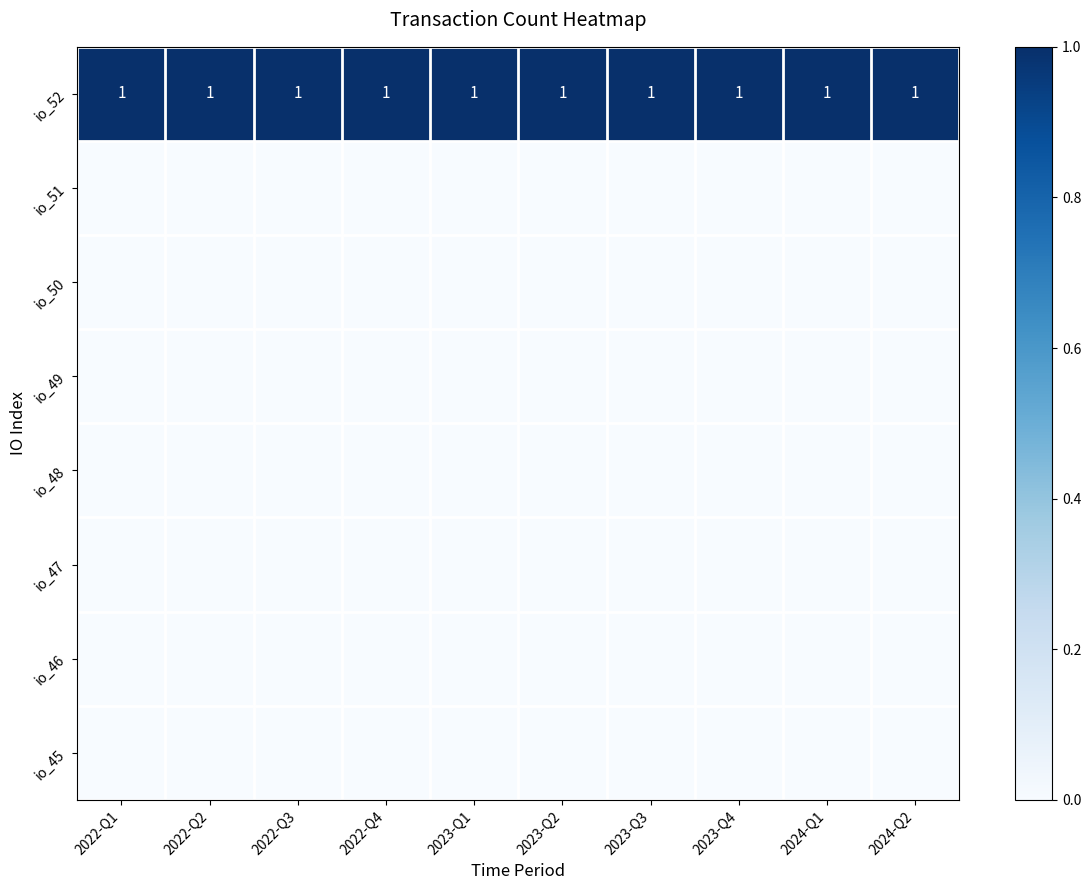

At which category is the sum across all series the highest?

2022-Q1